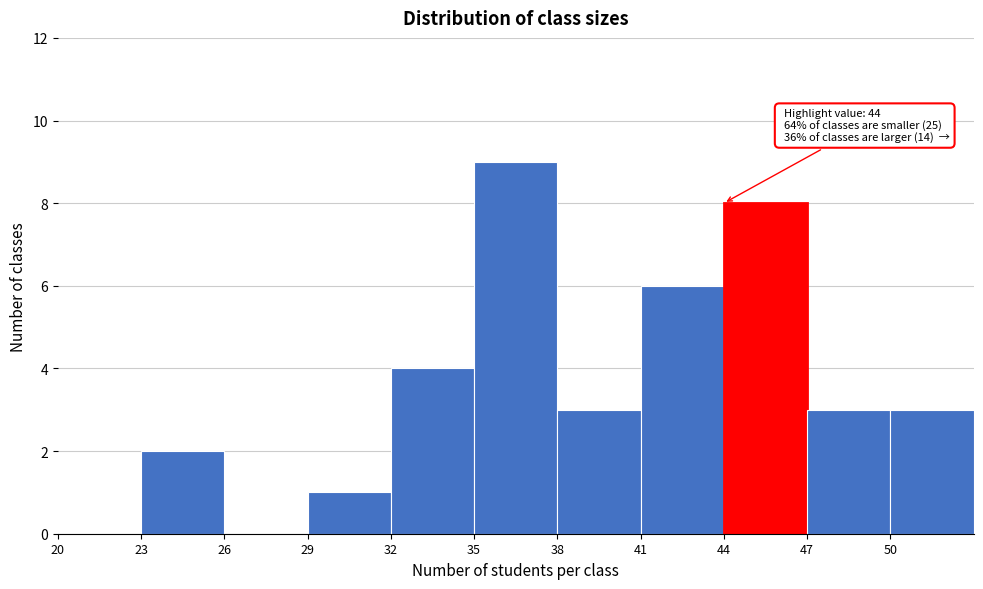

Which range on the x-axis has the tallest bar?

35 to 38